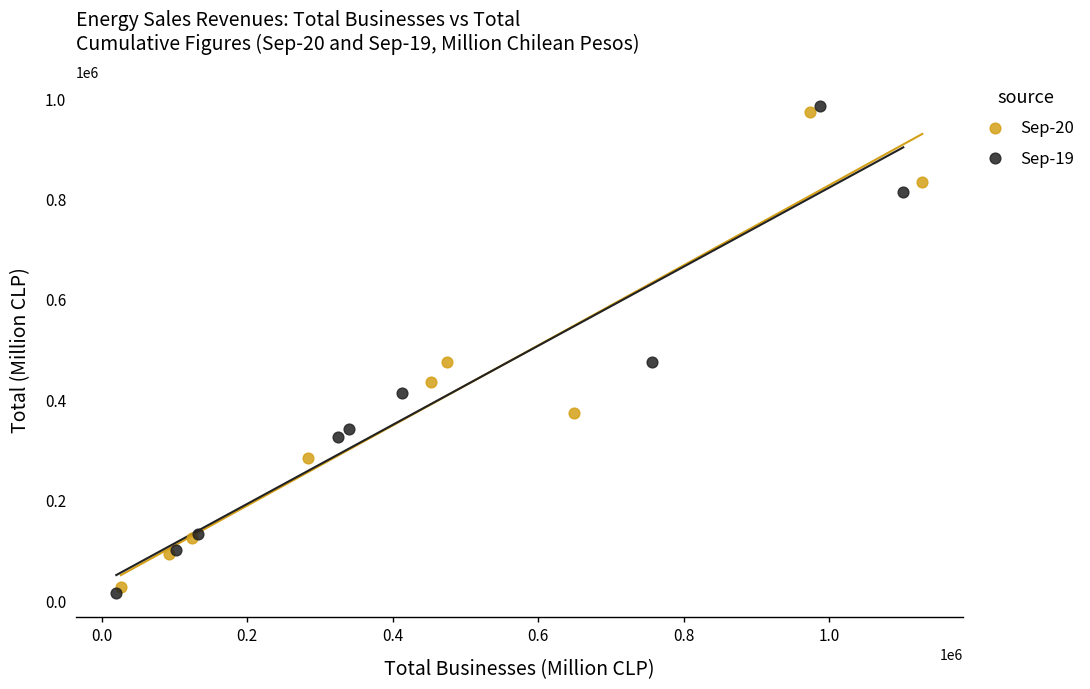

What are all the series names shown in the legend?

Sep-20, Sep-19